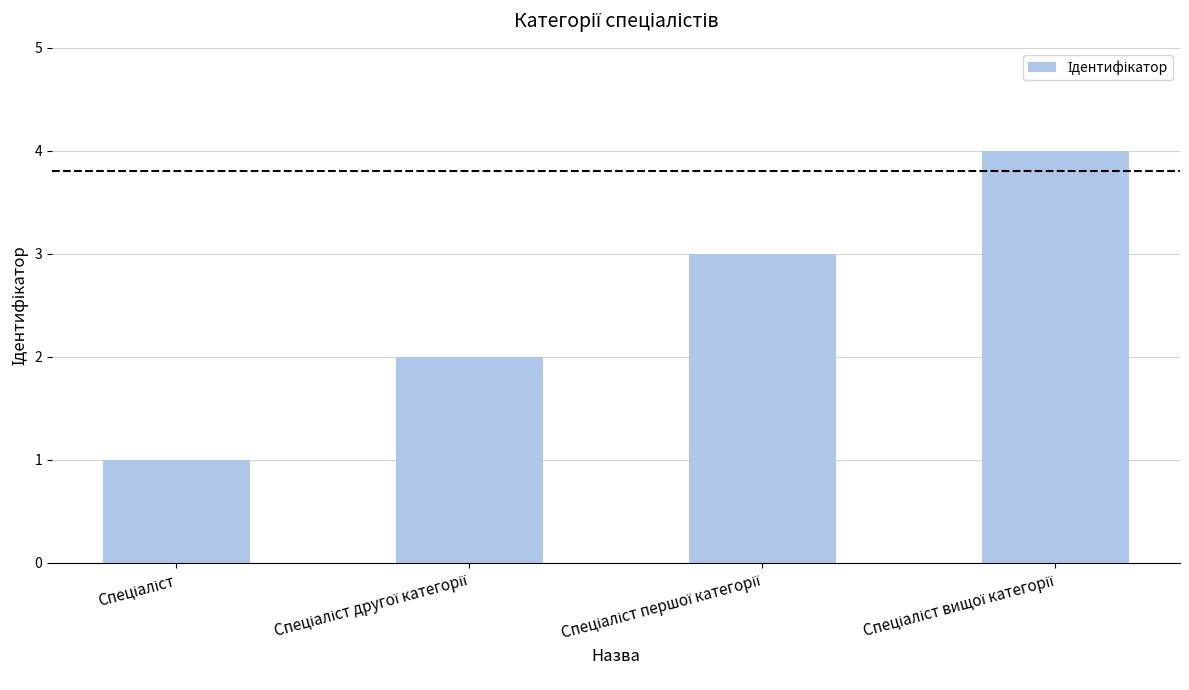

What is the difference between the maximum and minimum values?

3